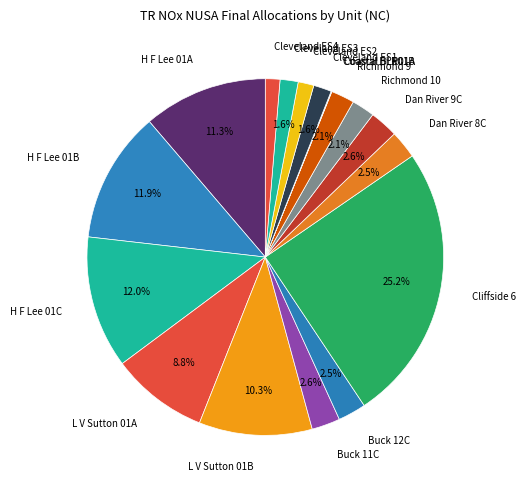

Approximately how many times larger is the value at H F Lee 01A compared to L V Sutton 01B?

1.1